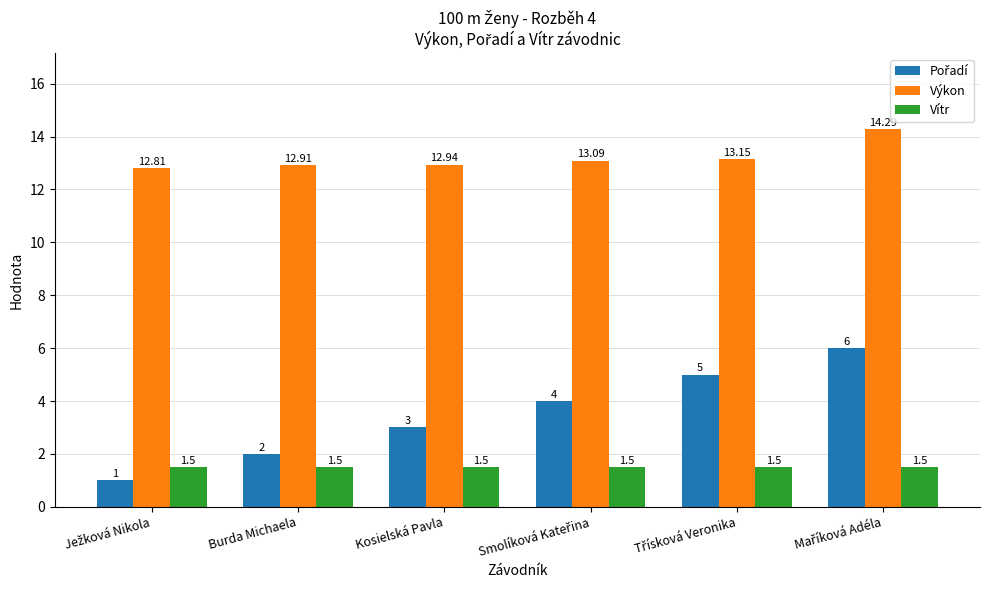

At how many categories does at least one series exceed 2?

6